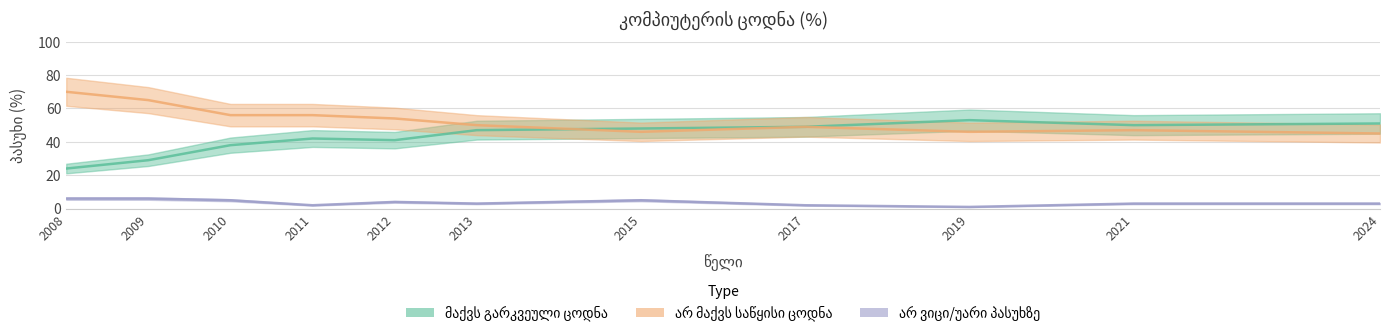

What is the difference between the second highest and second lowest values in the მაქვს გარკვეული ცოდნა series?

22